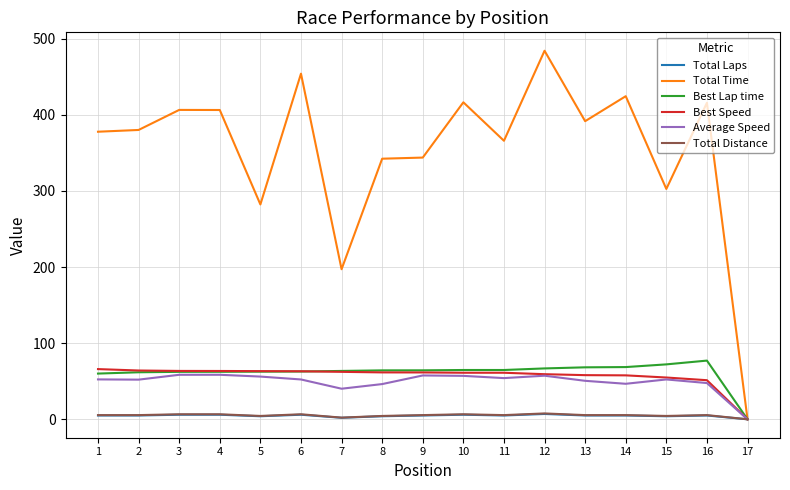

Which series has the largest total across all categories?

Total Time